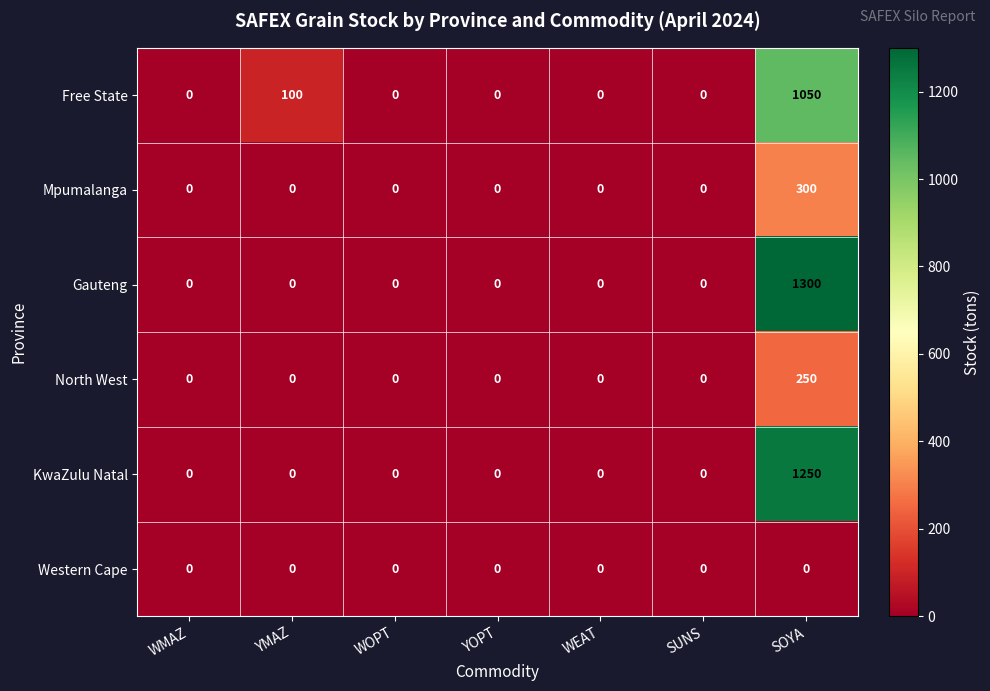

At which category is the sum across all series the highest?

SOYA